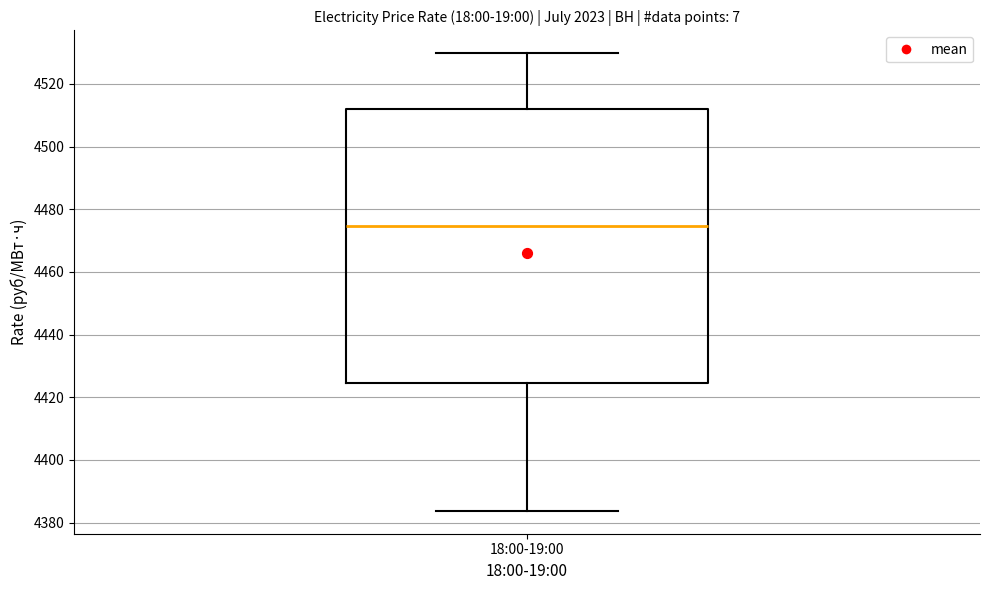

Transcribe this box plot: give where the median line is, the range the box spans, and where the two whiskers end, as read against the y-axis. The values are not printed on the chart, so give them approximately, as read against the axis.

median 4474, box 4424 to 4512, whiskers 4384 to 4530